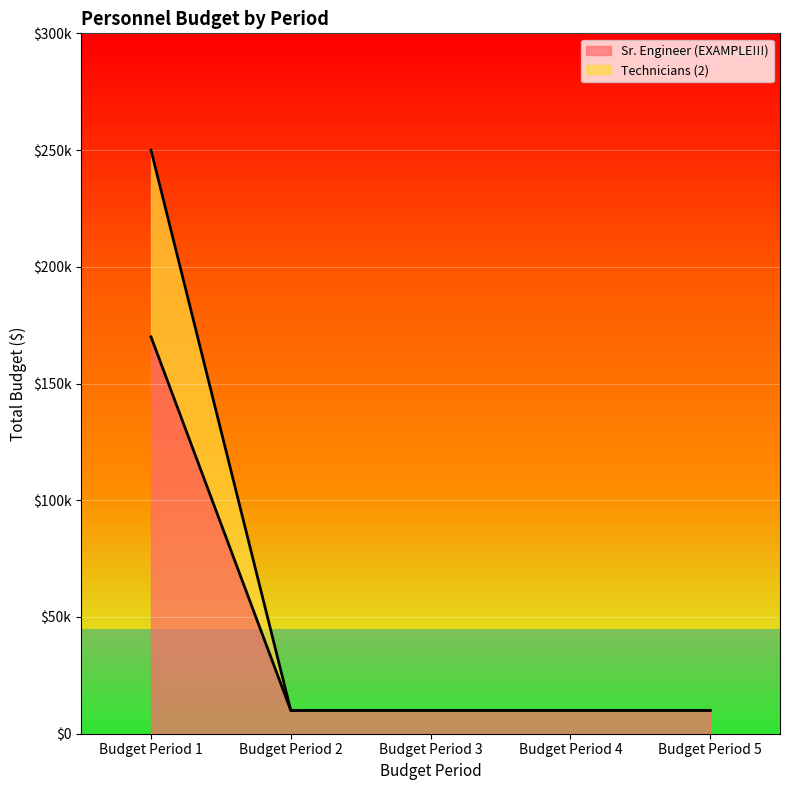

What is the average value of the Sr. Engineer (EXAMPLE!!!) series?

42000